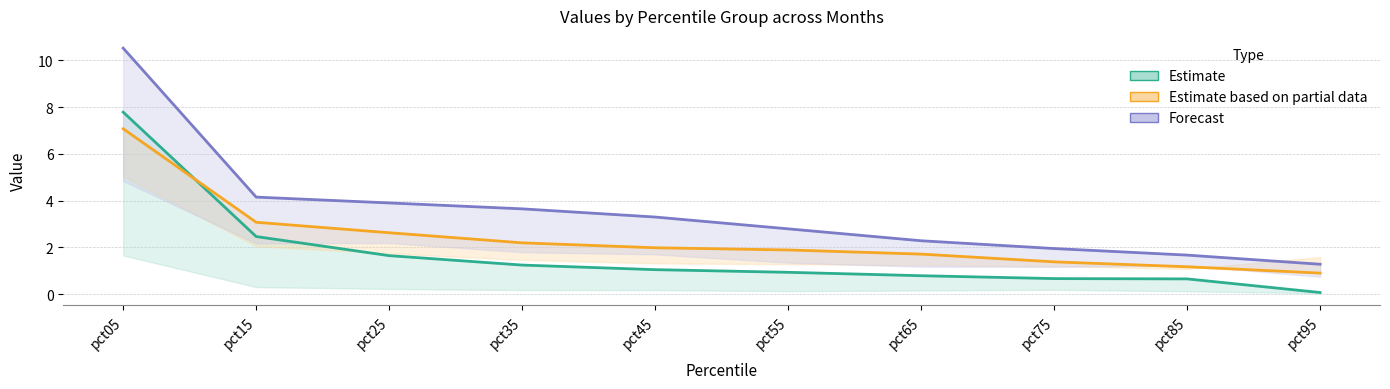

How many lines are shown in the chart?

3